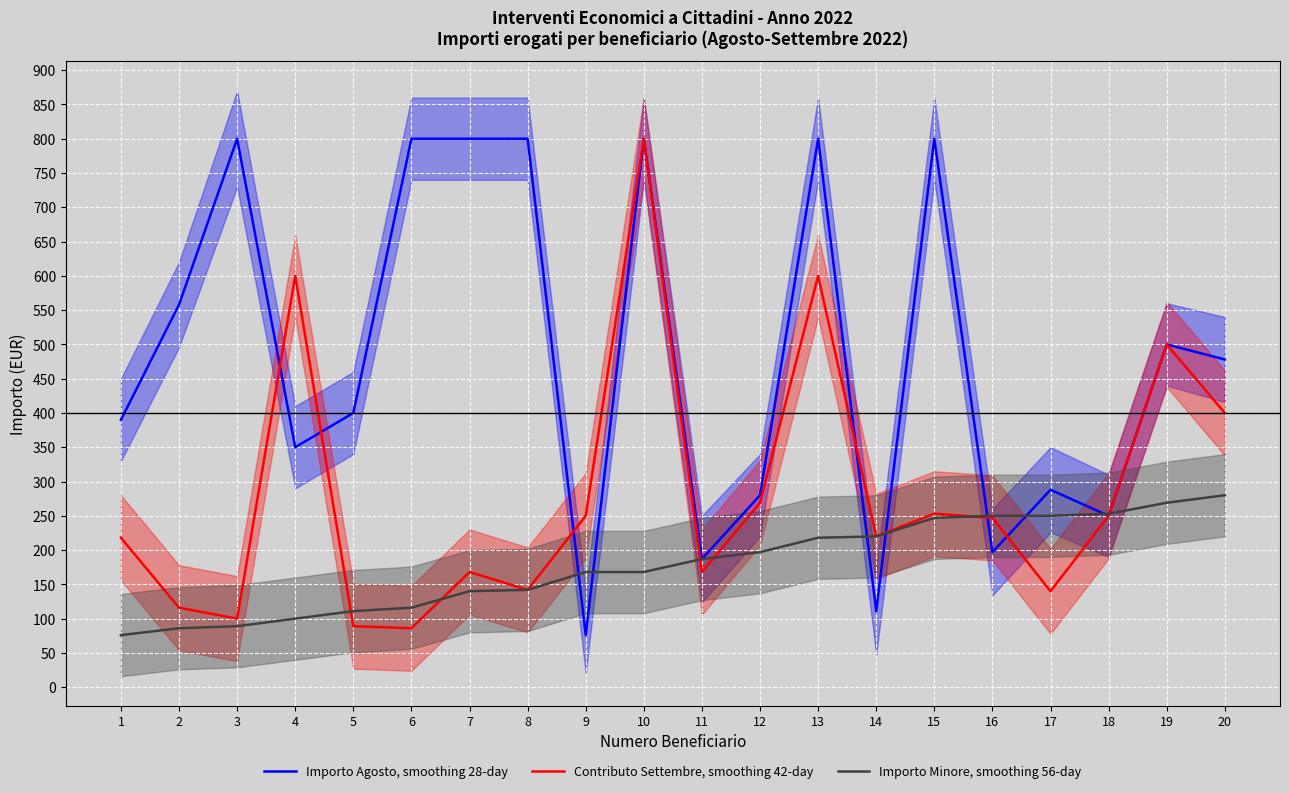

At which category does Importo Agosto, smoothing 28-day reach its first local peak?

3